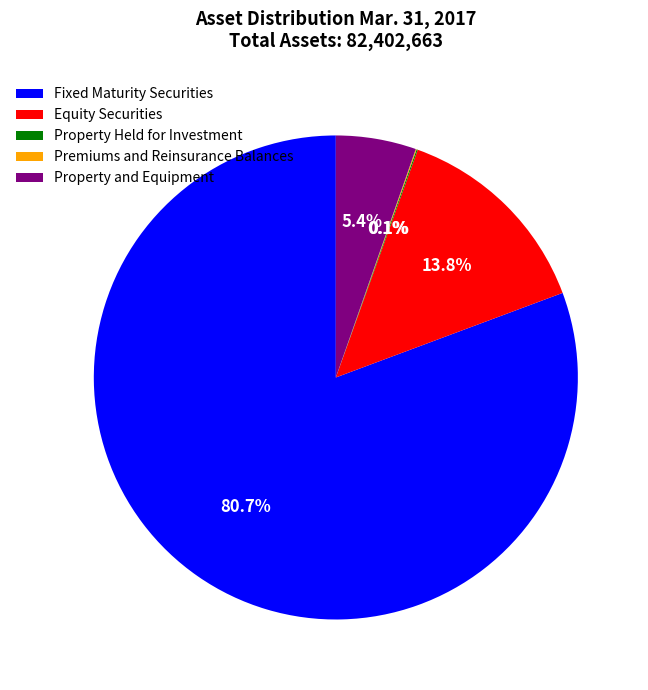

What percentage is the Equity Securities slice, to the nearest percent?

14%